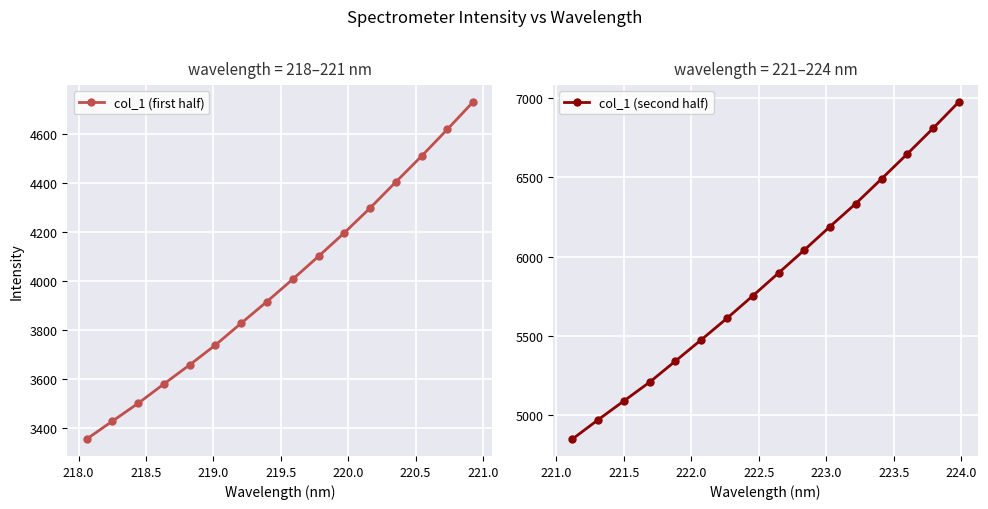

Reading left to right, extract all data points from this chart.

col_1 (first half): 3354.9	3428.1	3500.9	3579.9	3657.8	3738.9	3827.8	3916.1	4007.1	4100.4	4196.3	4297.3	4403.6	4509.0	4618.1	4730.0
col_1 (second half): 4850.4	4972.2	5090.8	5209.2	5342.2	5475.8	5611.6	5752.6	5896.6	6041.4	6189.7	6334.2	6489.8	6647.2	6808.0	6974.2